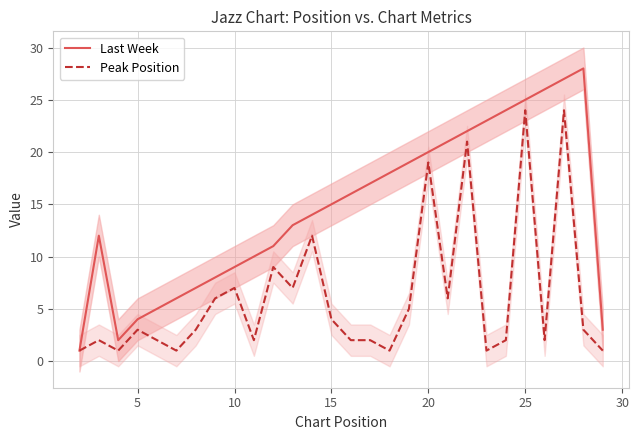

What is the value of the Peak Position point at the 10th from the left?

2